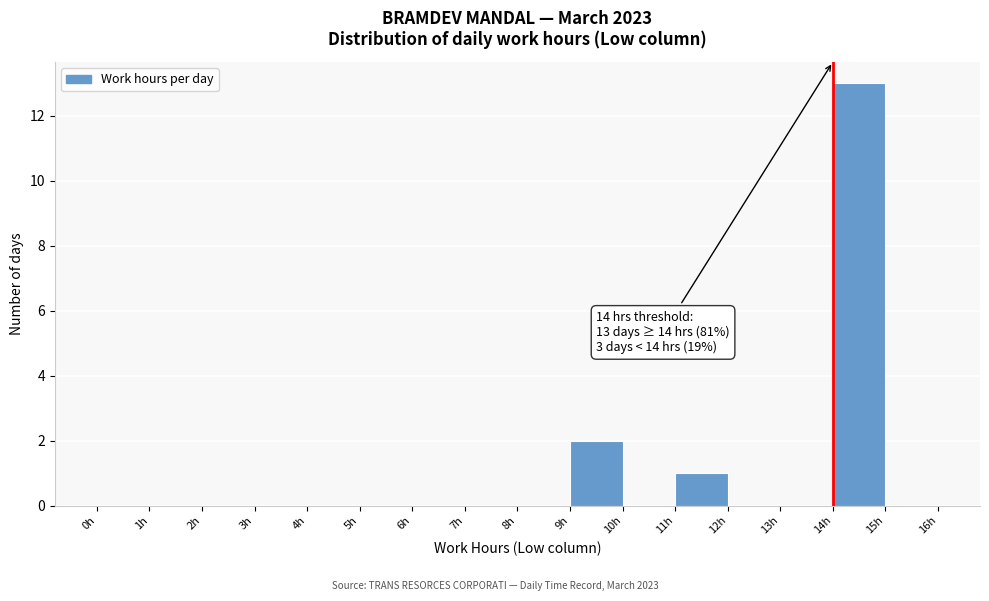

Over which range of the x-axis is the bar tallest?

14 to 15